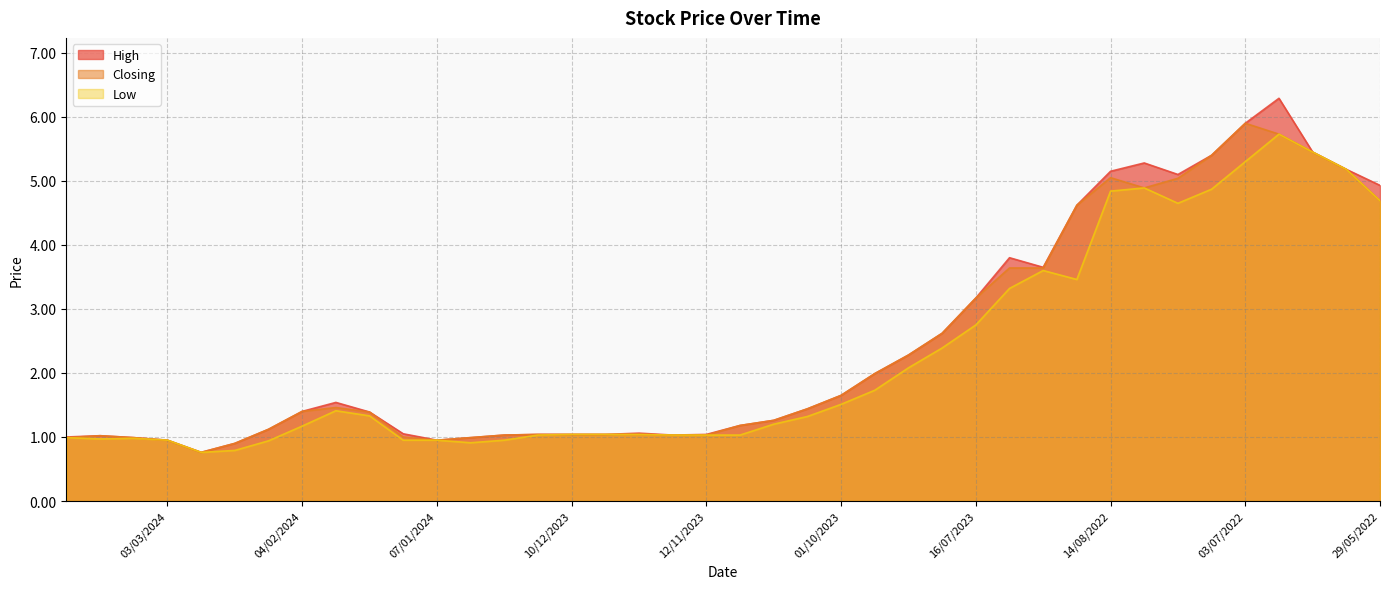

Is it true that High equals 1.4 at 24/07/2022?

False